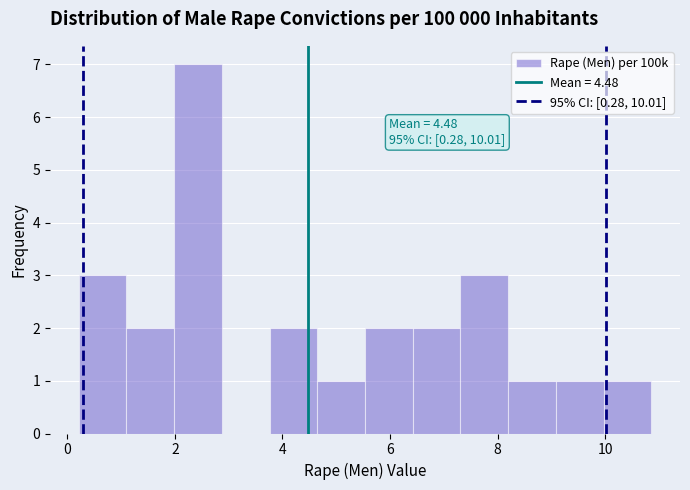

Which range on the x-axis has the tallest bar?

2.0 to 2.8